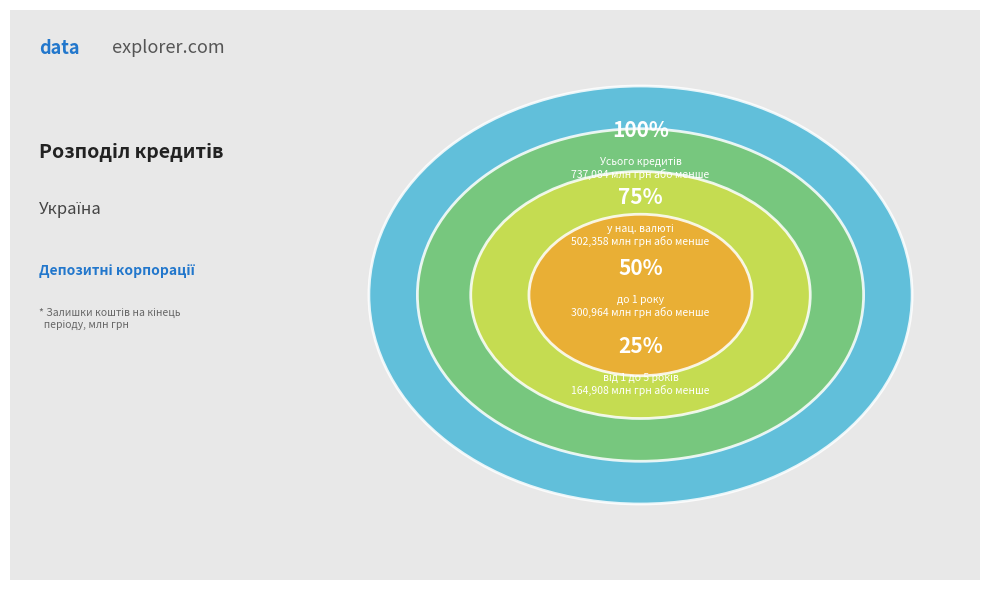

What is the largest slice in the pie chart?

Усього (Україна)